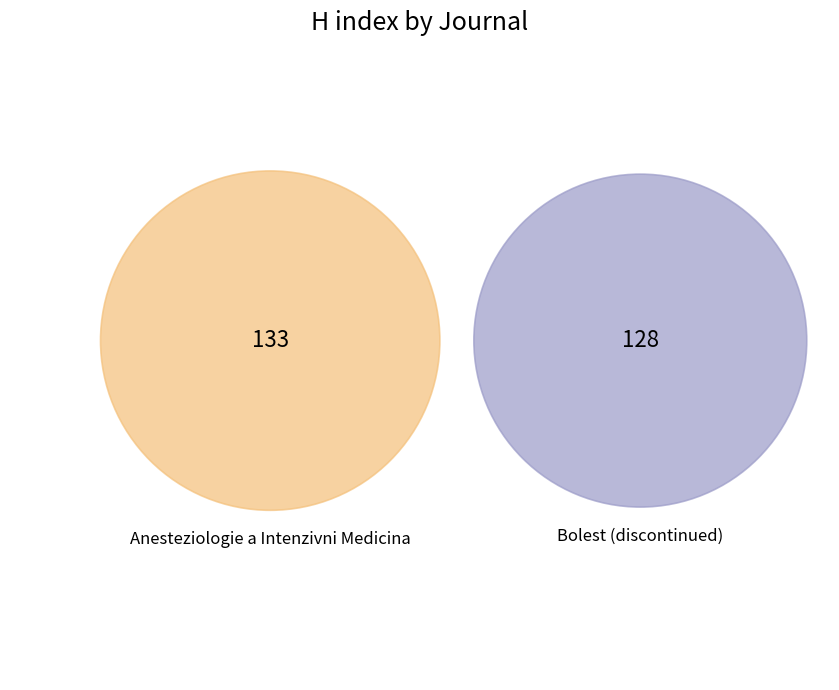

What is the largest slice in the pie chart?

Anesteziologie a Intenzivni Medicina